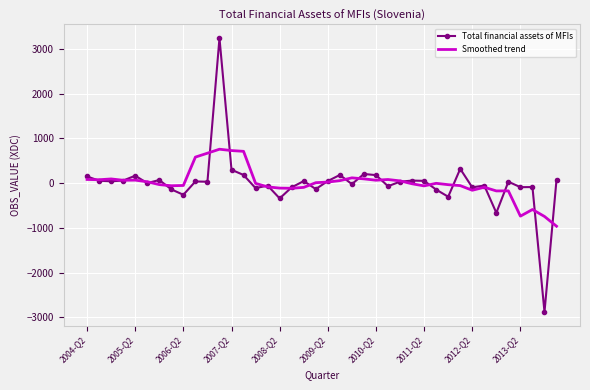

What is the sum of all Total financial assets of MFIs values?

-87.4